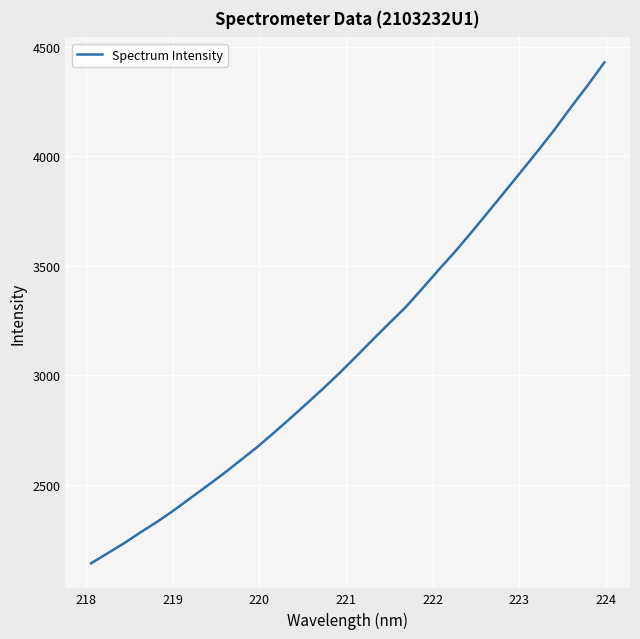

Reading left to right, list all the values displayed in this chart.

2139.7	2185.8	2232.1	2282.2	2330.3	2382.5	2438.2	2493.7	2550.2	2609.9	2669.7	2734.7	2801.1	2869.2	2938.2	3010.1	3085.3	3162.4	3237.4	3311.7	3396.4	3482.8	3566.9	3656.4	3748.2	3840.7	3933.7	4027.3	4124.2	4226.7	4325.9	4429.9